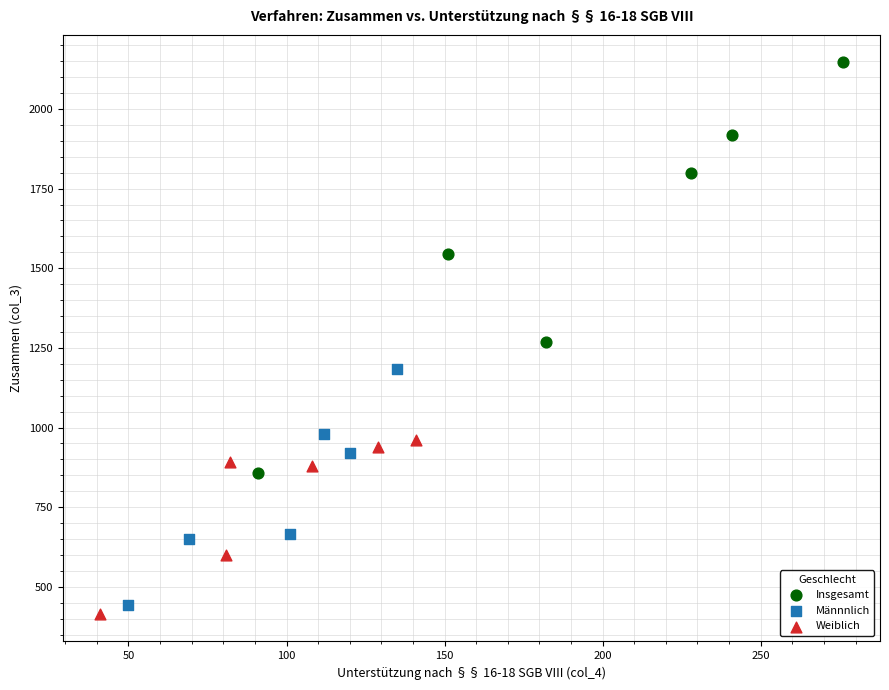

Which series contains the highest Y value?

Insgesamt